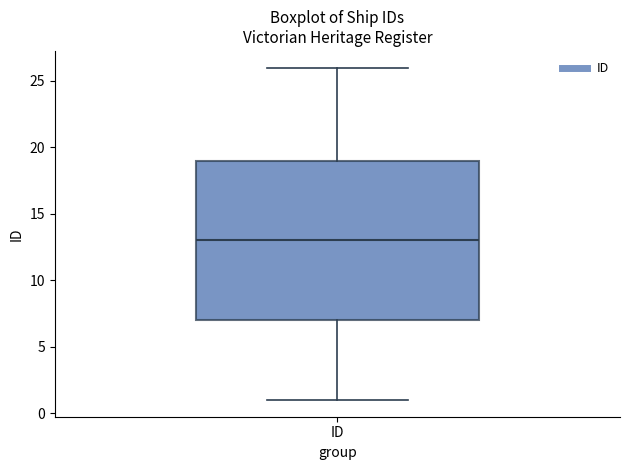

Where does the lower whisker of the box for ID end on the y-axis? The values are not printed on the chart, so give them approximately, as read against the axis.

1